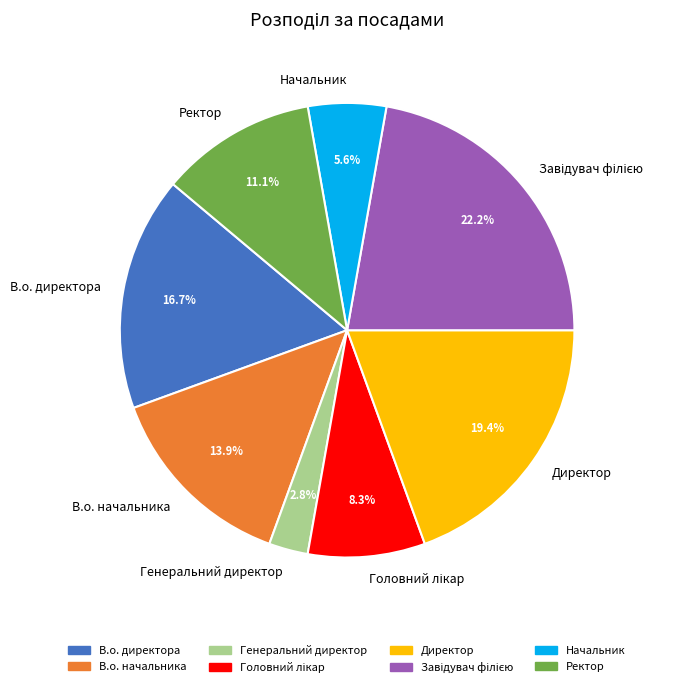

To the nearest percent, what portion does В.о. начальника represent?

14%